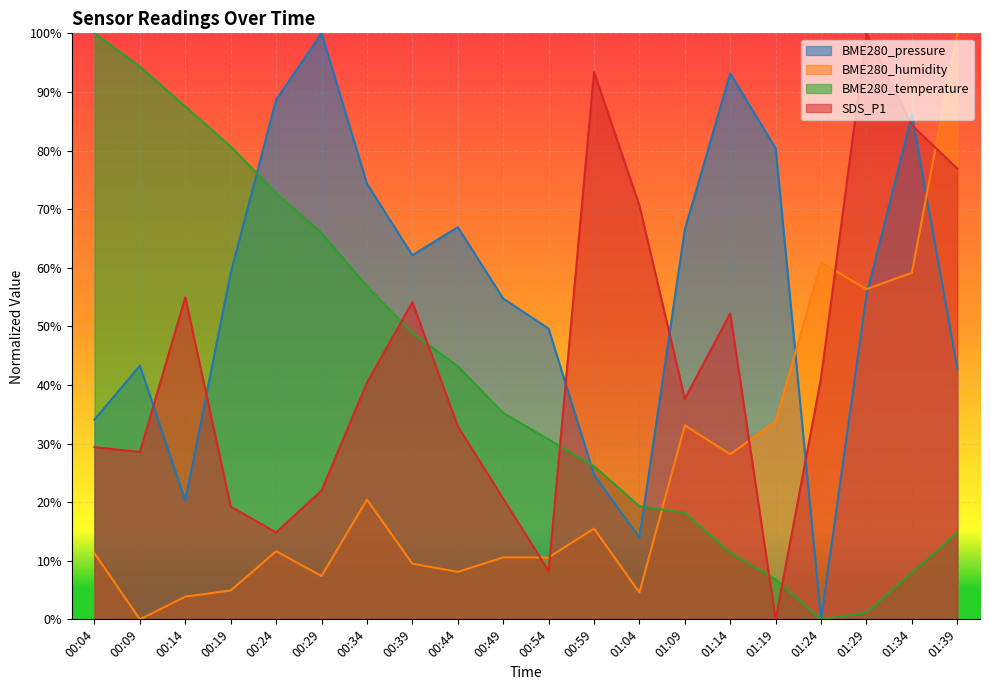

Which label corresponds to the smallest value in the chart?

01:24